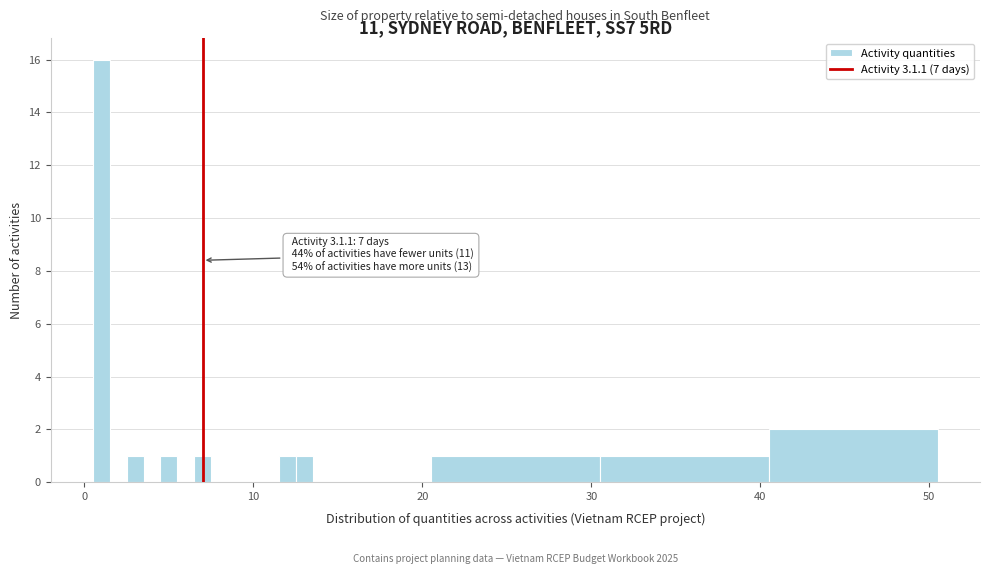

Read against the x-axis, roughly where is the centre of the tallest bar?

1